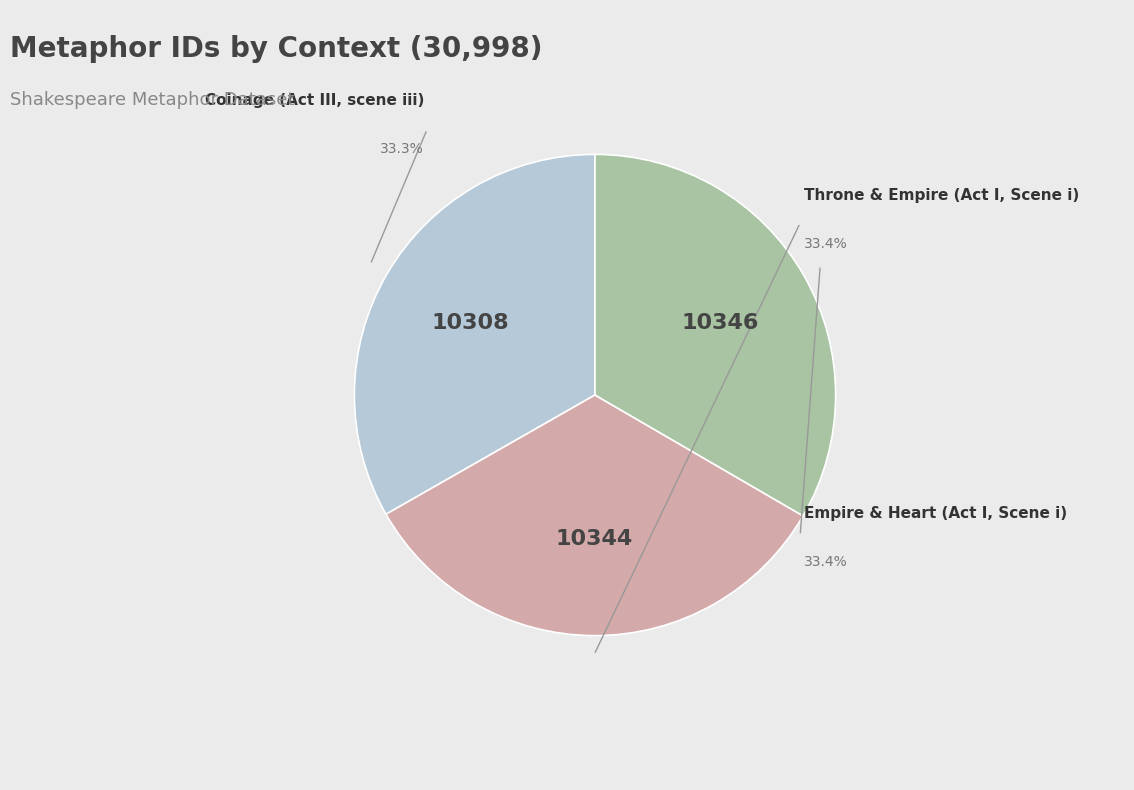

Is there a majority slice in this chart?

No